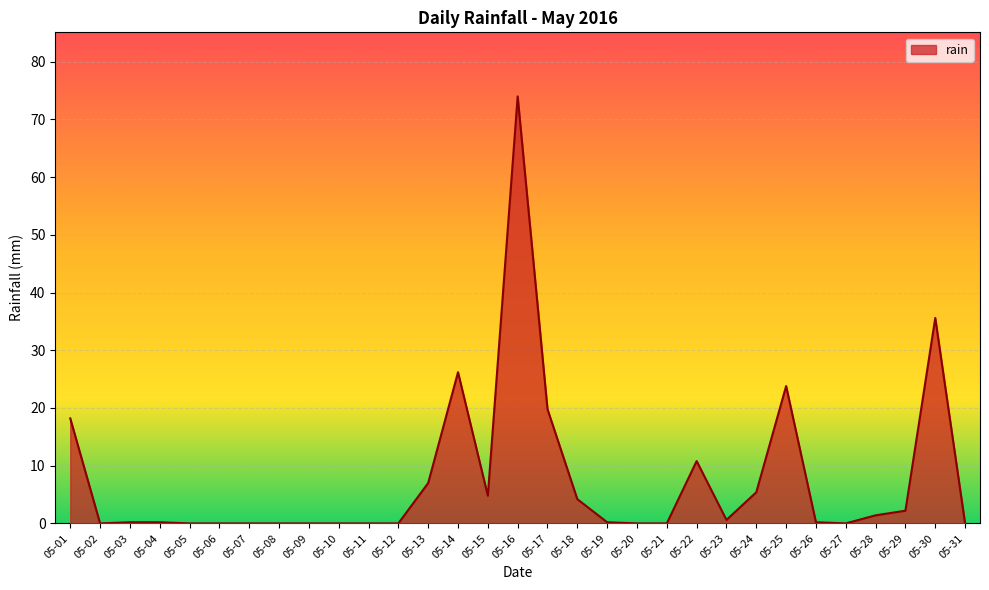

What is the change in value from 05-17 to 05-25?

+4.0